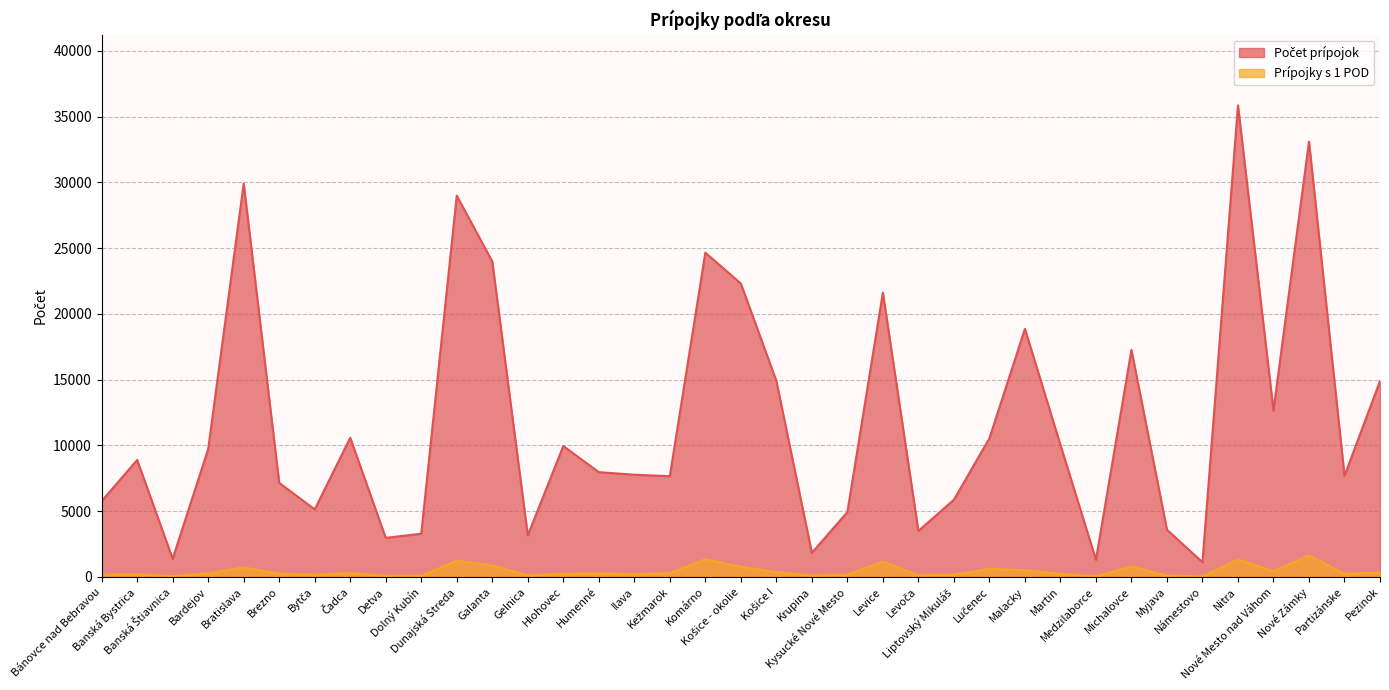

What is the label of the 10th point from the right?

Martin